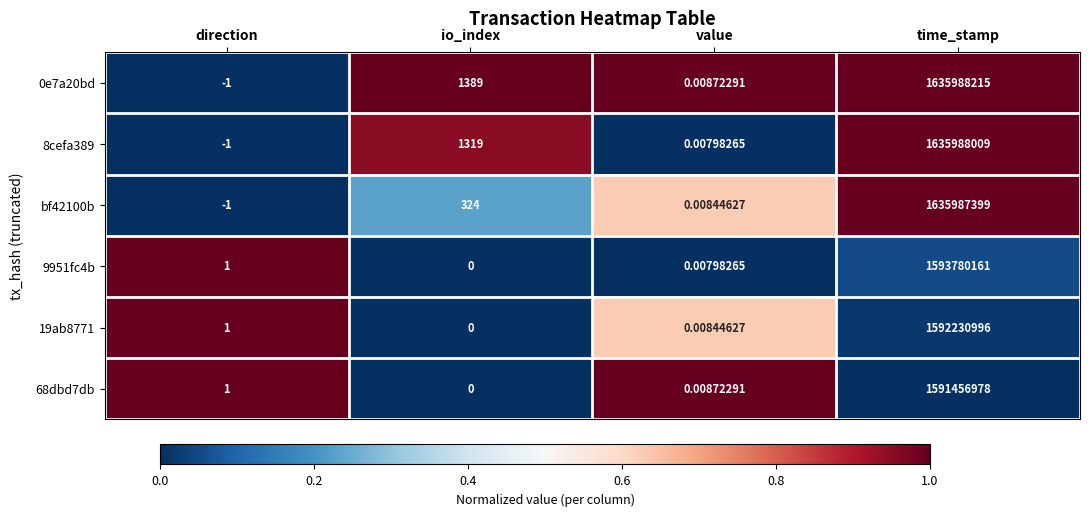

List the labels in order of 8cefa389 value, largest first.

time_stamp, io_index, value, direction